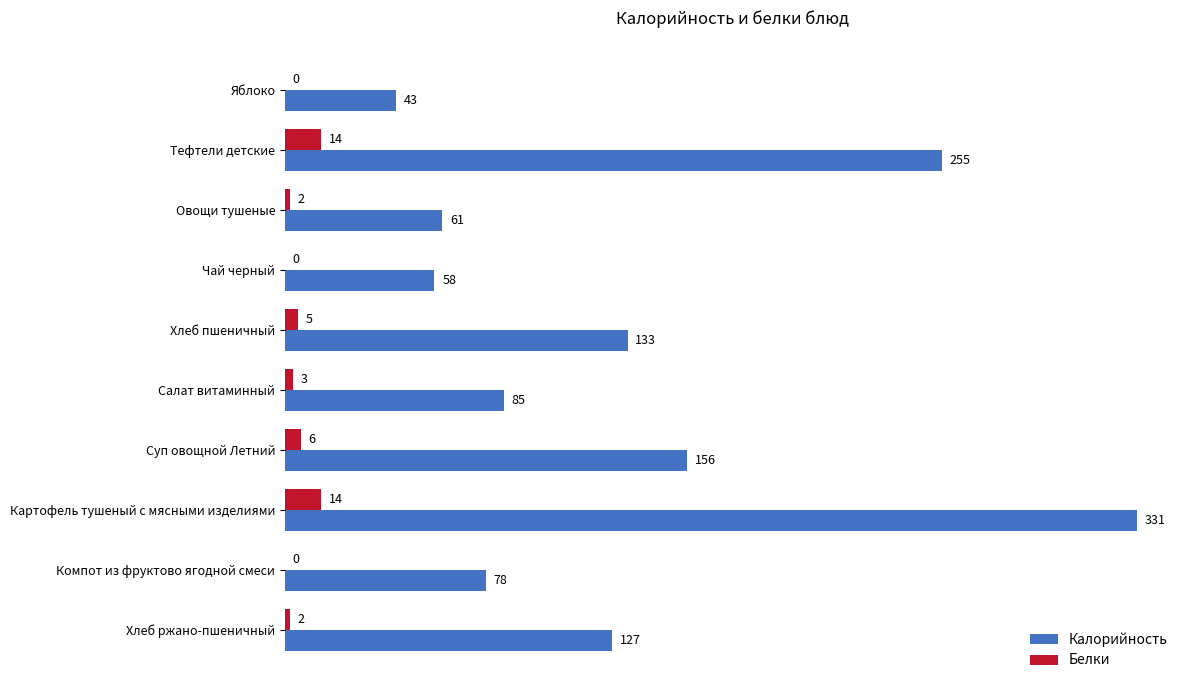

At which category is the sum across all series the highest?

Картофель тушеный с мясными изделиями